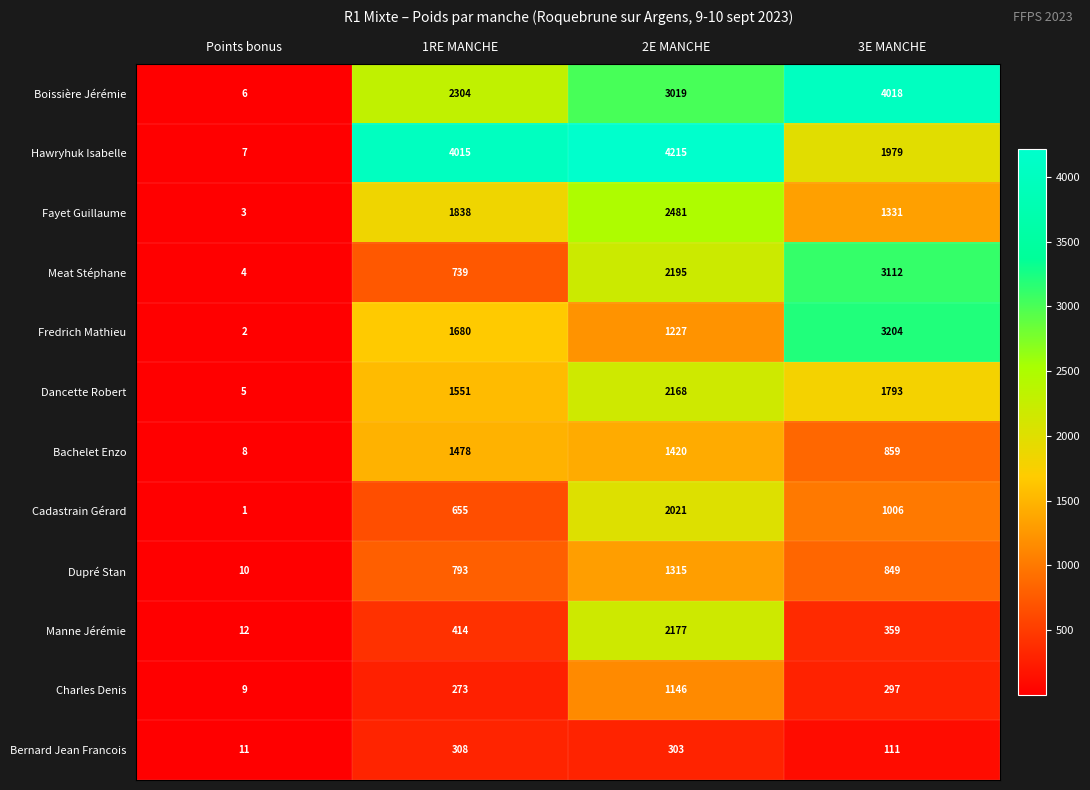

True or false: Charles Denis has a value of 284 at 2E MANCHE.

False